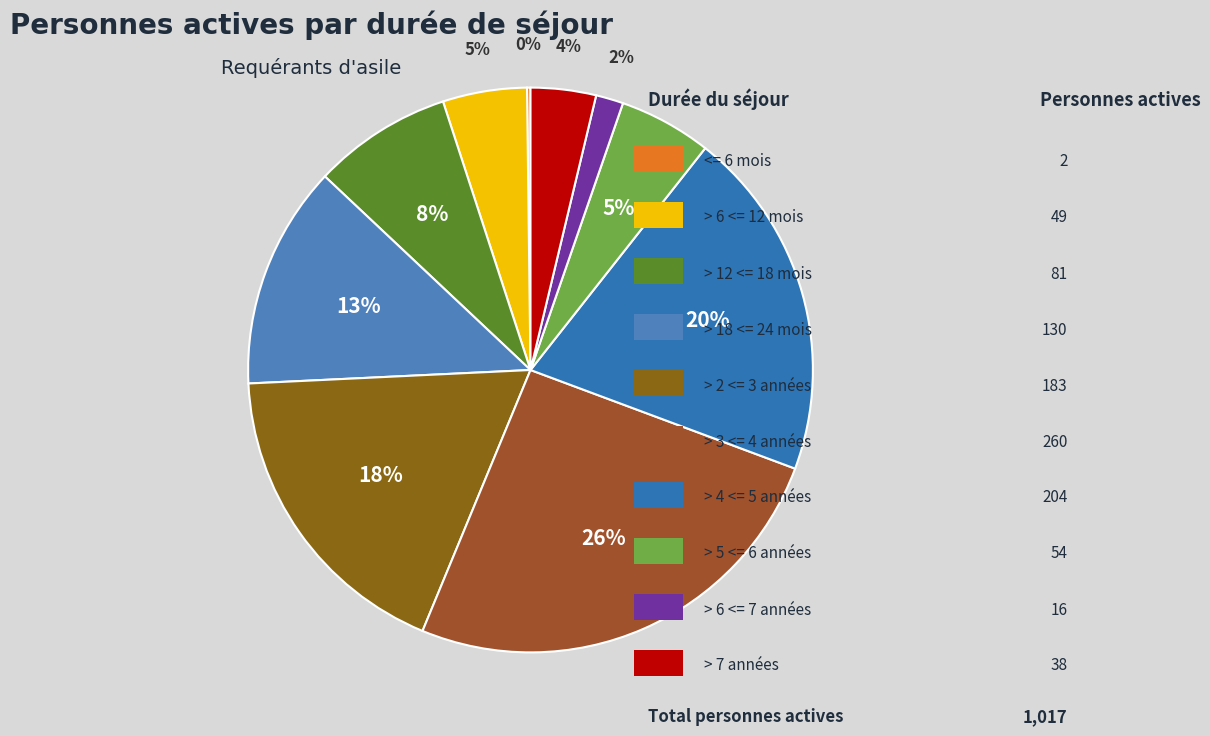

How many slices are in this pie chart?

10